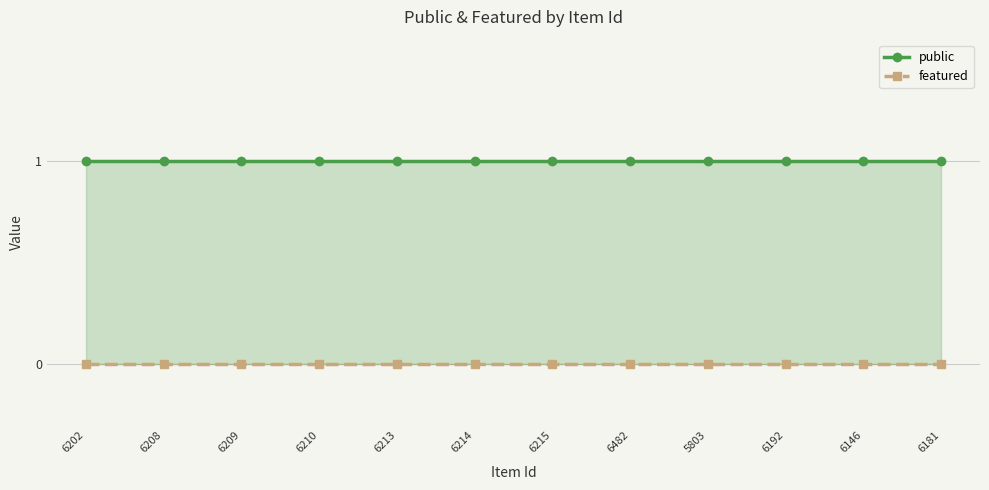

Rank the categories by public value from lowest to highest.

6202, 6208, 6209, 6210, 6213, 6214, 6215, 6482, 5803, 6192, 6146, 6181